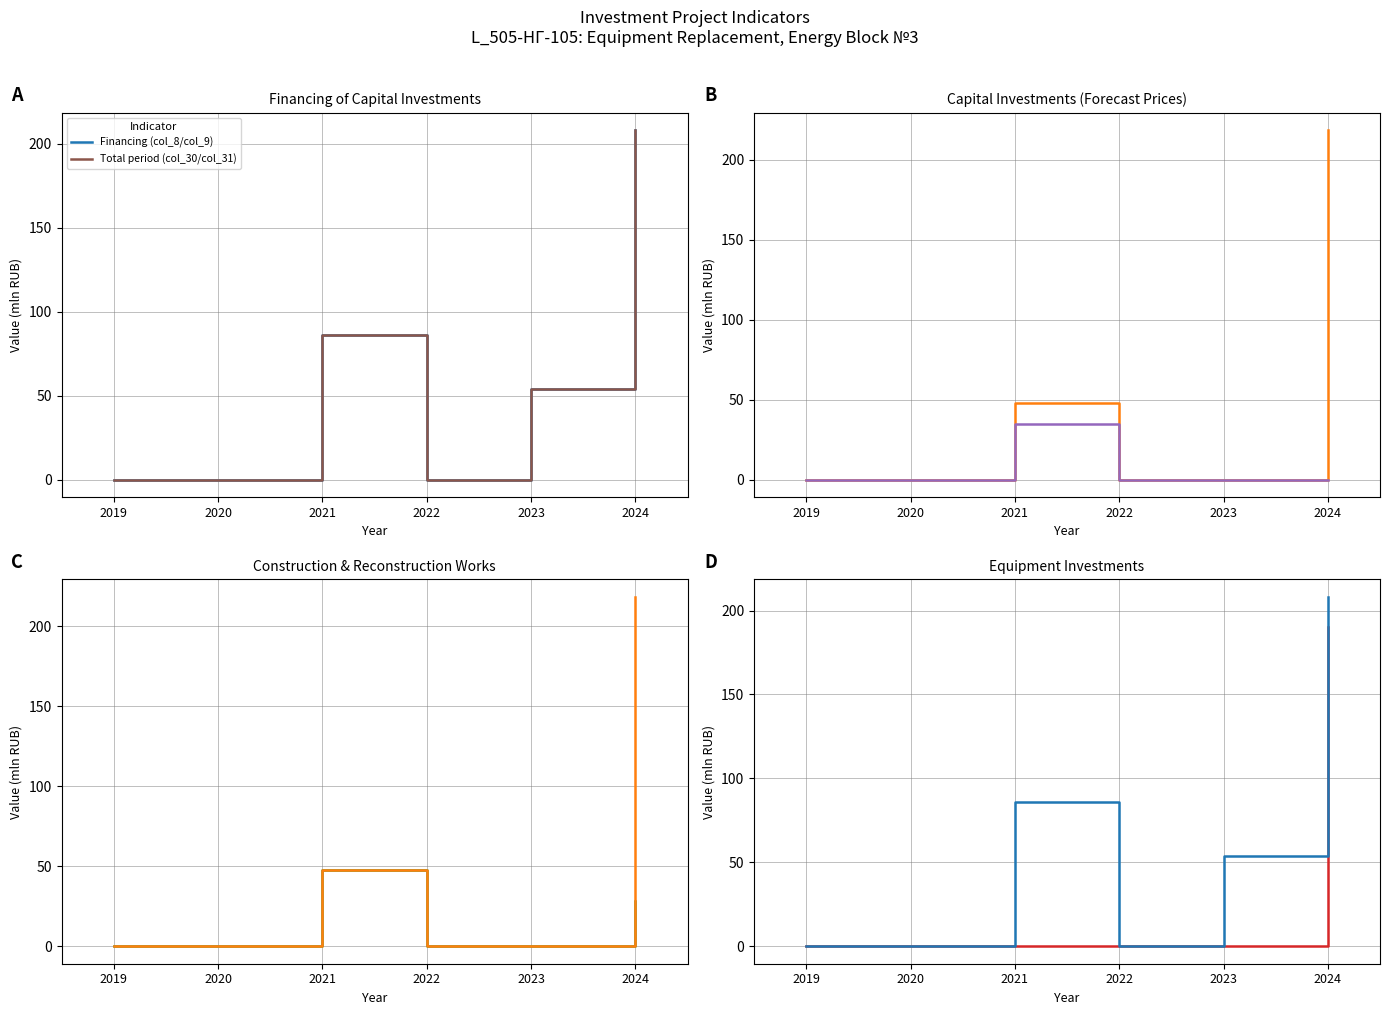

What is the average value of the Capital investments planned (col_12/col_13) series?

44.4